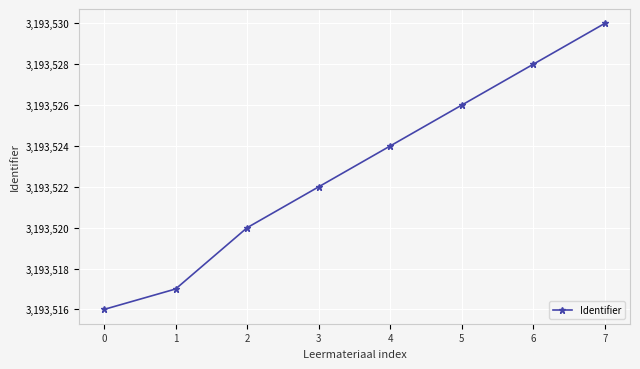

List the labels in order of value, largest first.

7, 6, 5, 4, 3, 2, 1, 0